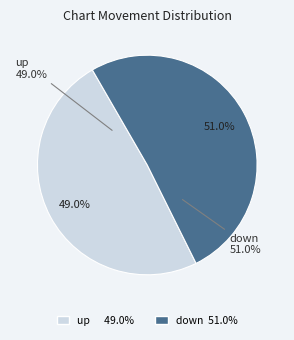

Rank the categories by value from highest to lowest.

down, up